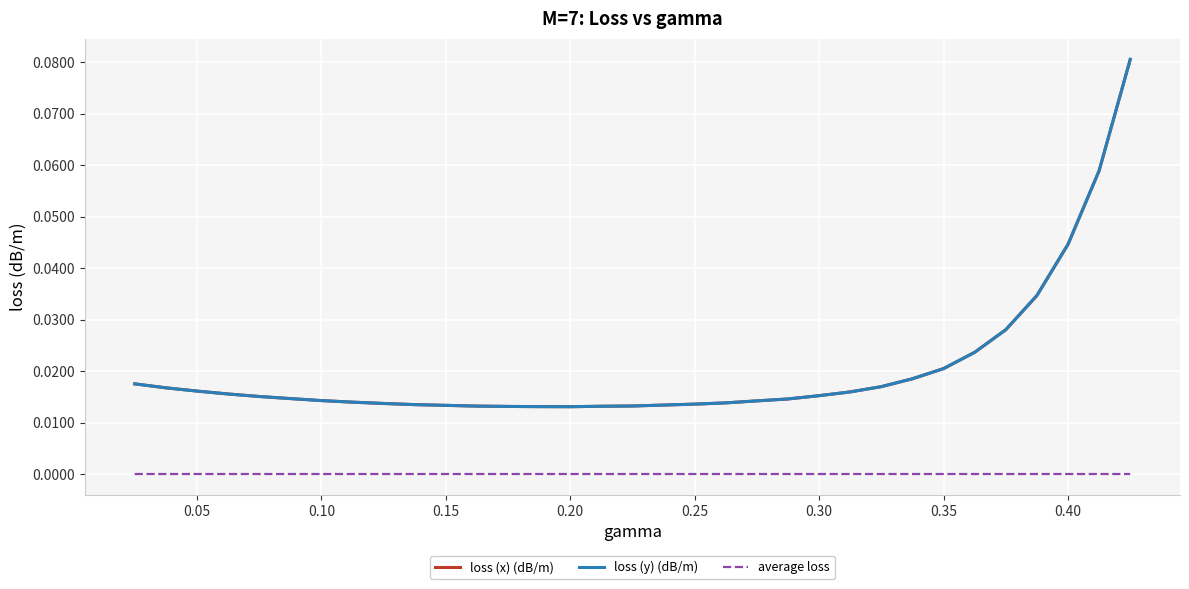

Which series has the widest spread of values?

loss (y) (dB/m)